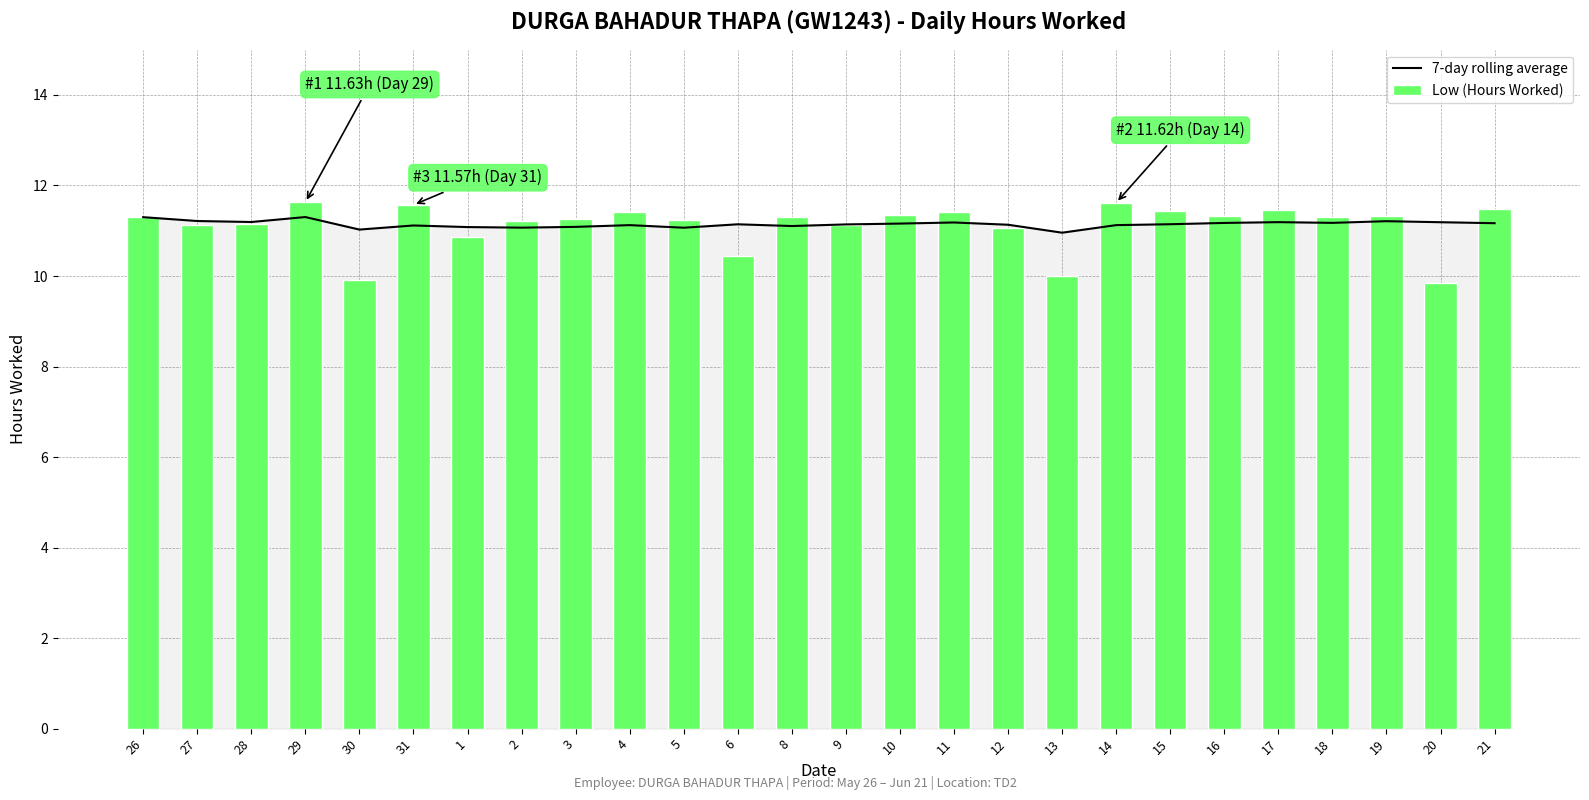

What is the label of the 4th bar from the right?

18